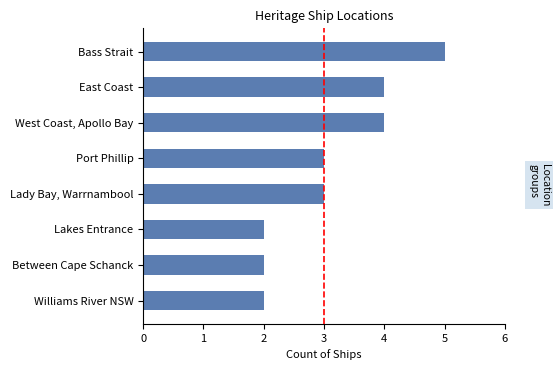

What is the difference between the second highest and minimum values?

2